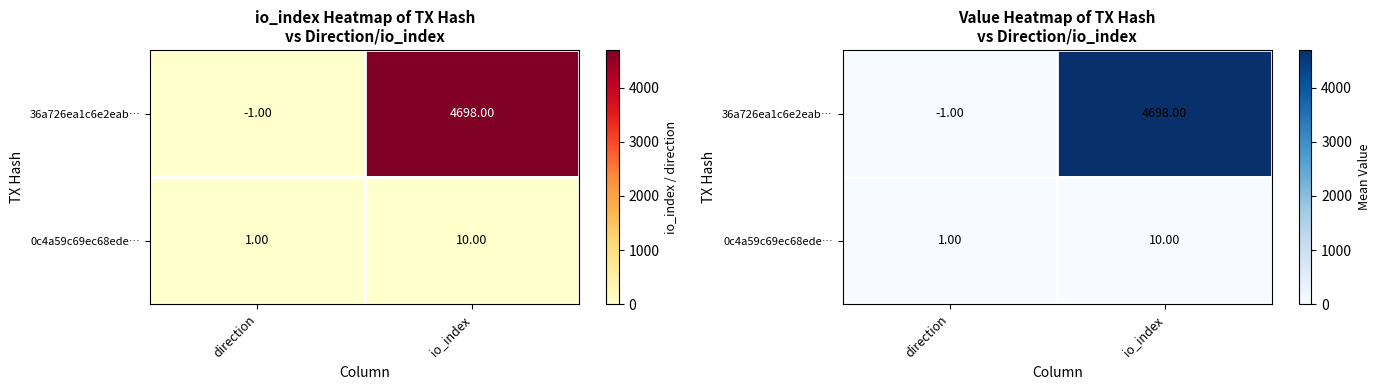

Which has a higher value, io_index or direction?

io_index